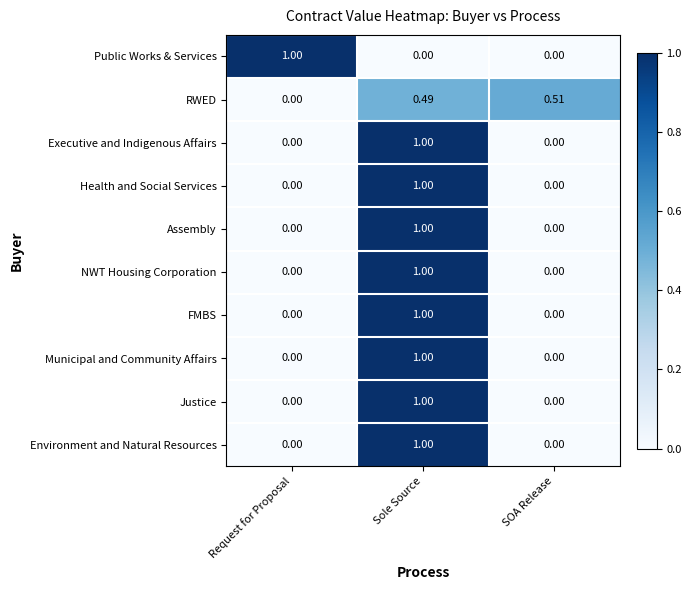

At which category is the sum across all series the highest?

Sole Source